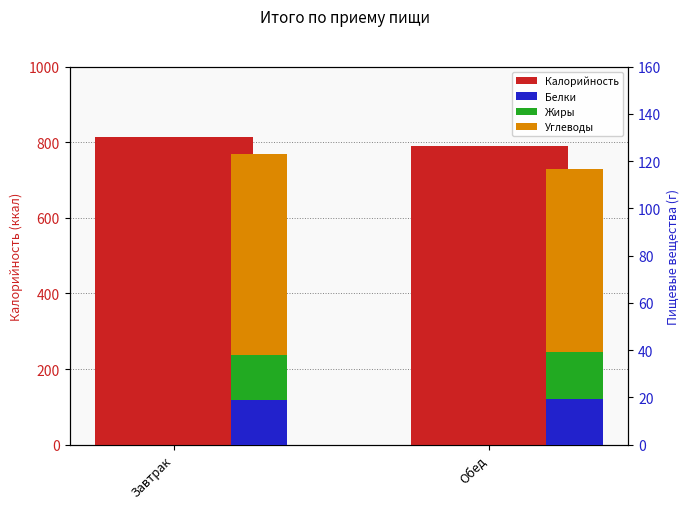

What is the average value of the Калорийность series?

801.4